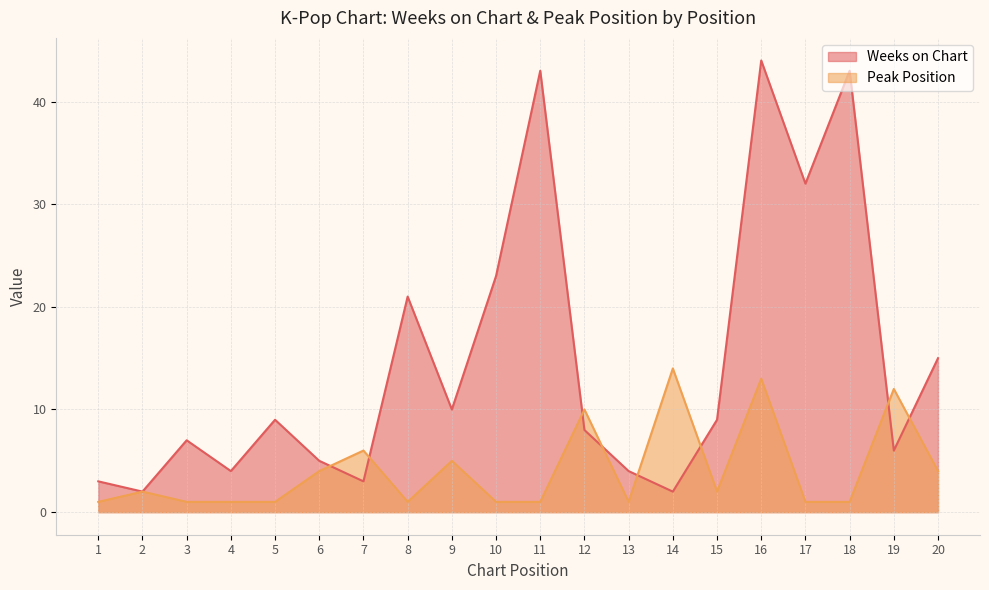

How many lines are shown in the chart?

2